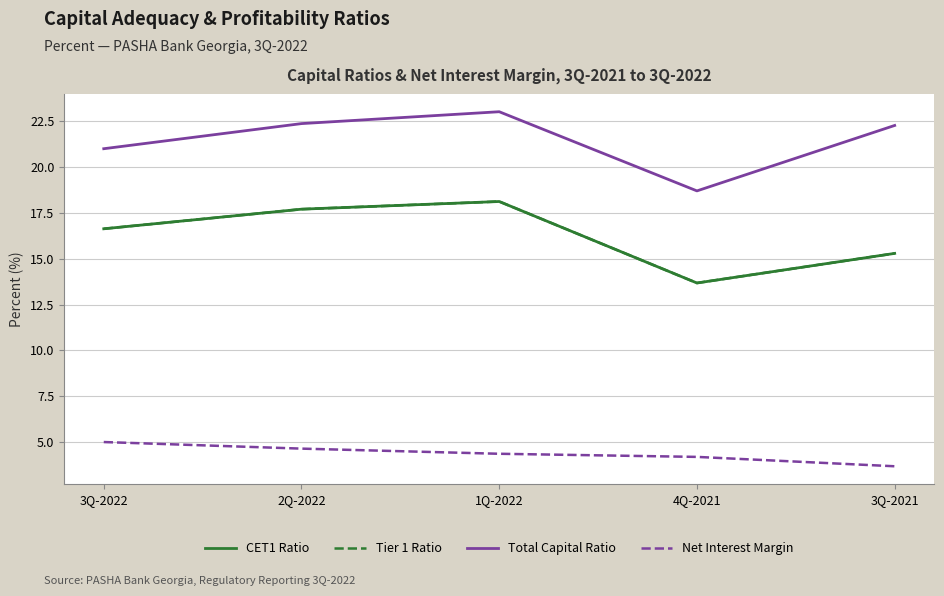

Does the chart have visible grid lines?

Yes